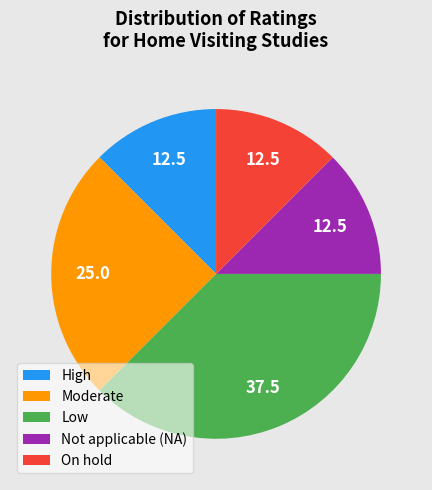

How many segments does this pie chart have?

5